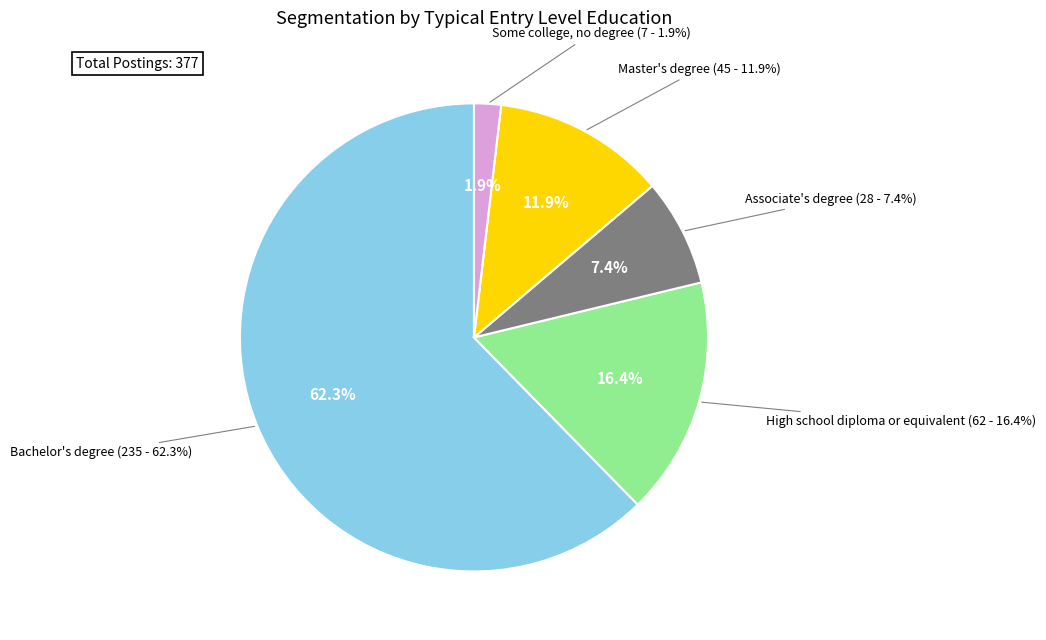

What percentage is the Some college, no degree slice, to the nearest percent?

2%